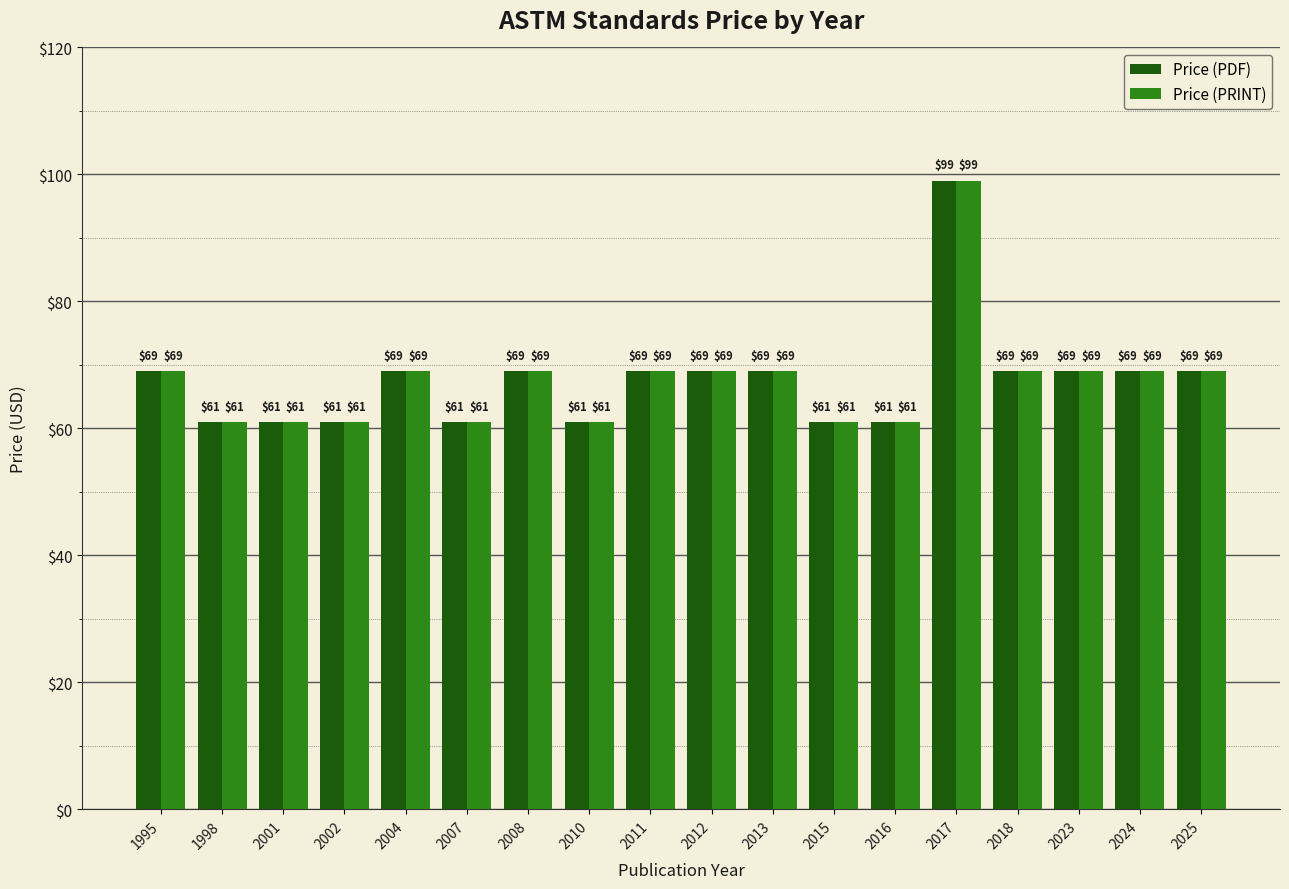

The value of Price (PDF) at 1995 is 95. True or false?

False